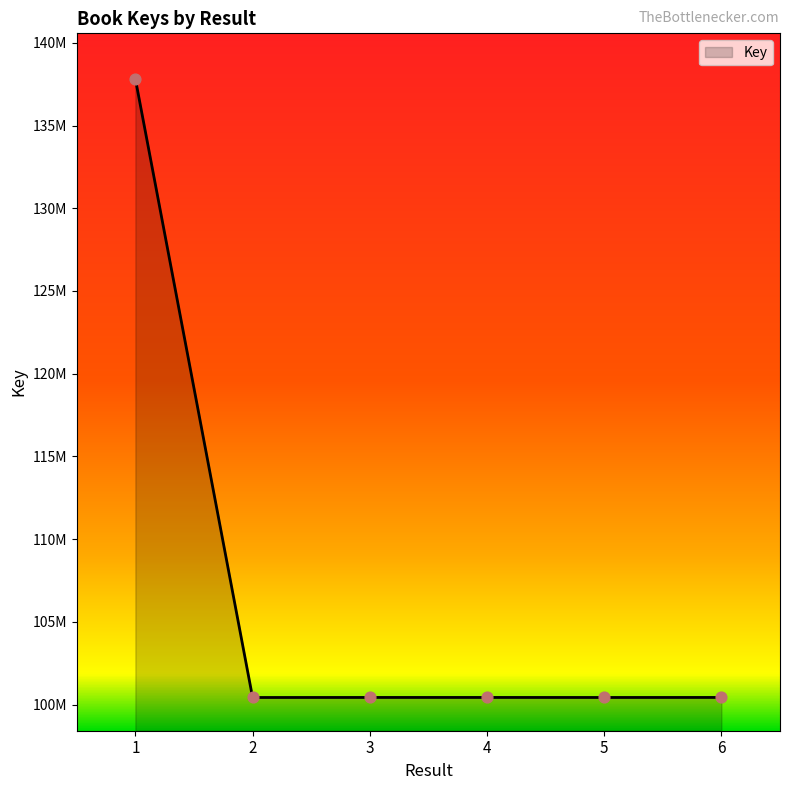

Approximately how many times larger is the value at 6 compared to 1?

0.7